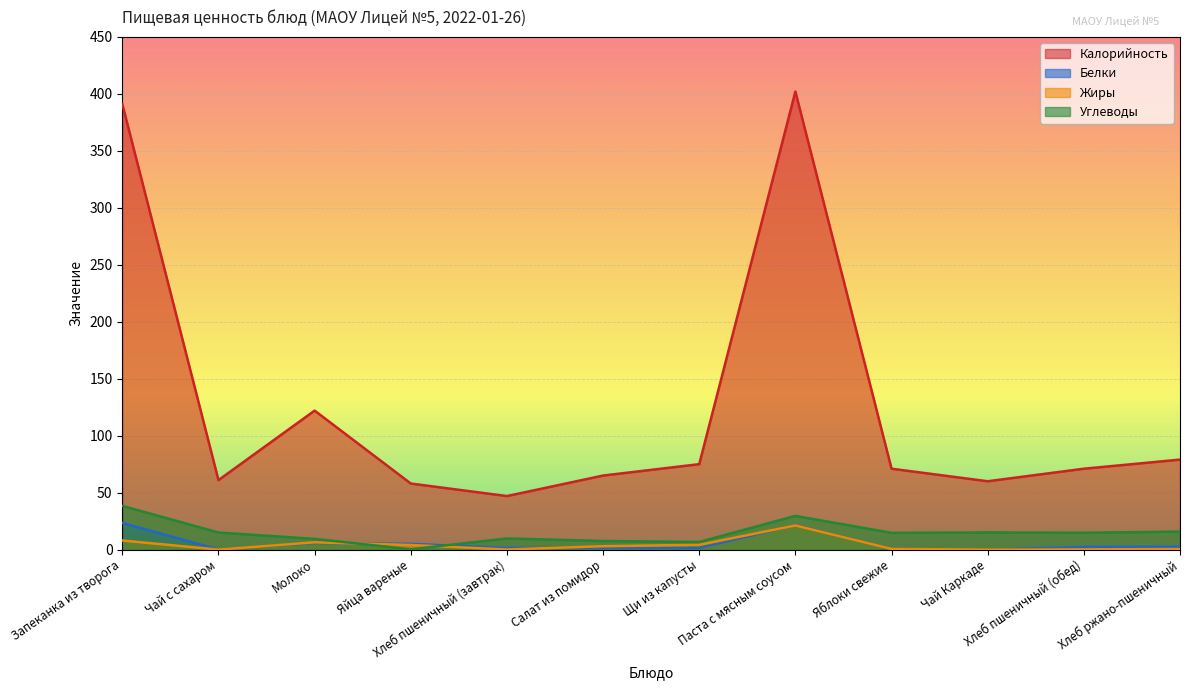

What is the difference between the second highest and second lowest values in the Белки series?

21.4